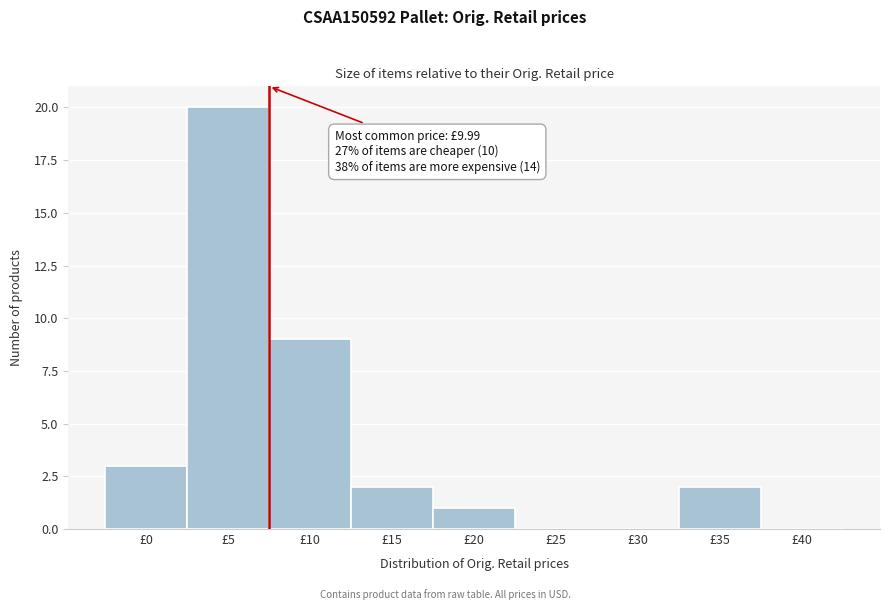

Reading left to right, extract all data points from this chart.

£0=3	£5=20	£10=9	£15=2	£20=1	£25=0	£30=0	£35=2	£40=0